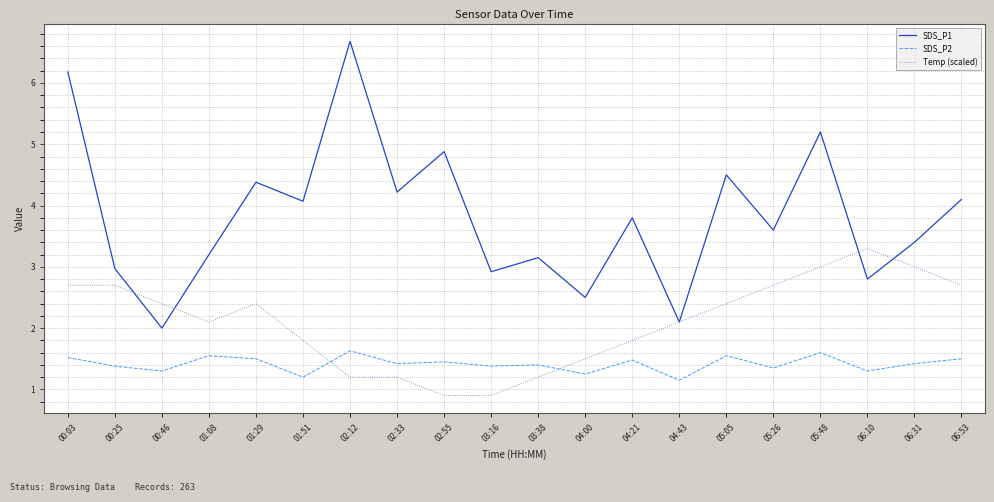

Which series has the largest total across all categories?

SDS_P1